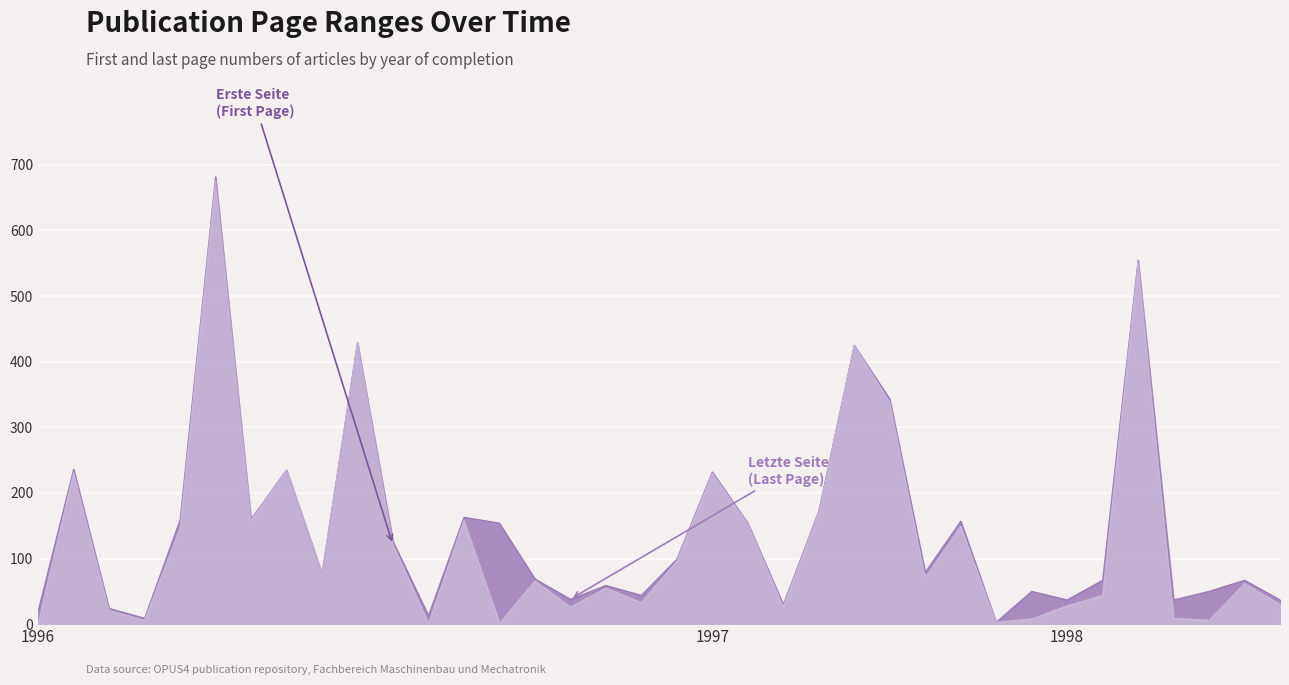

What is the maximum value shown in the chart?

682